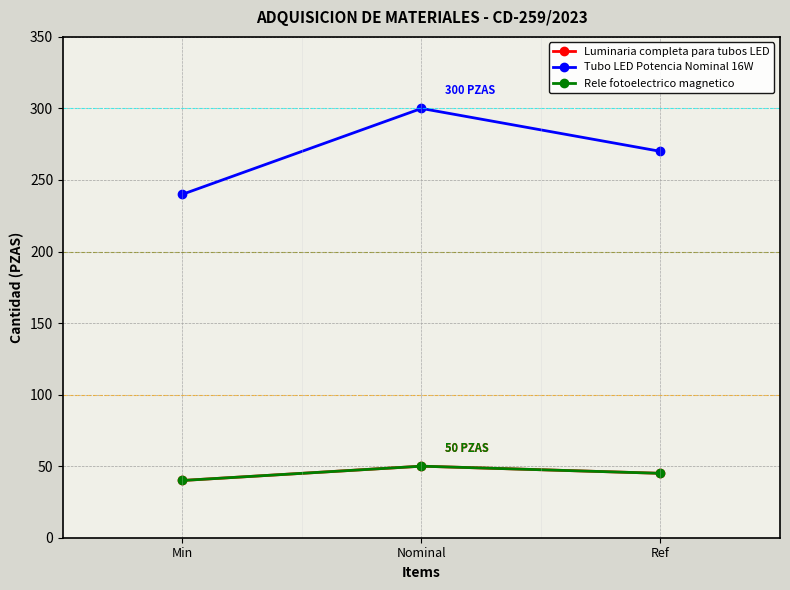

Between Min and Nominal, which series saw the biggest shift?

Tubo LED Potencia Nominal 16W